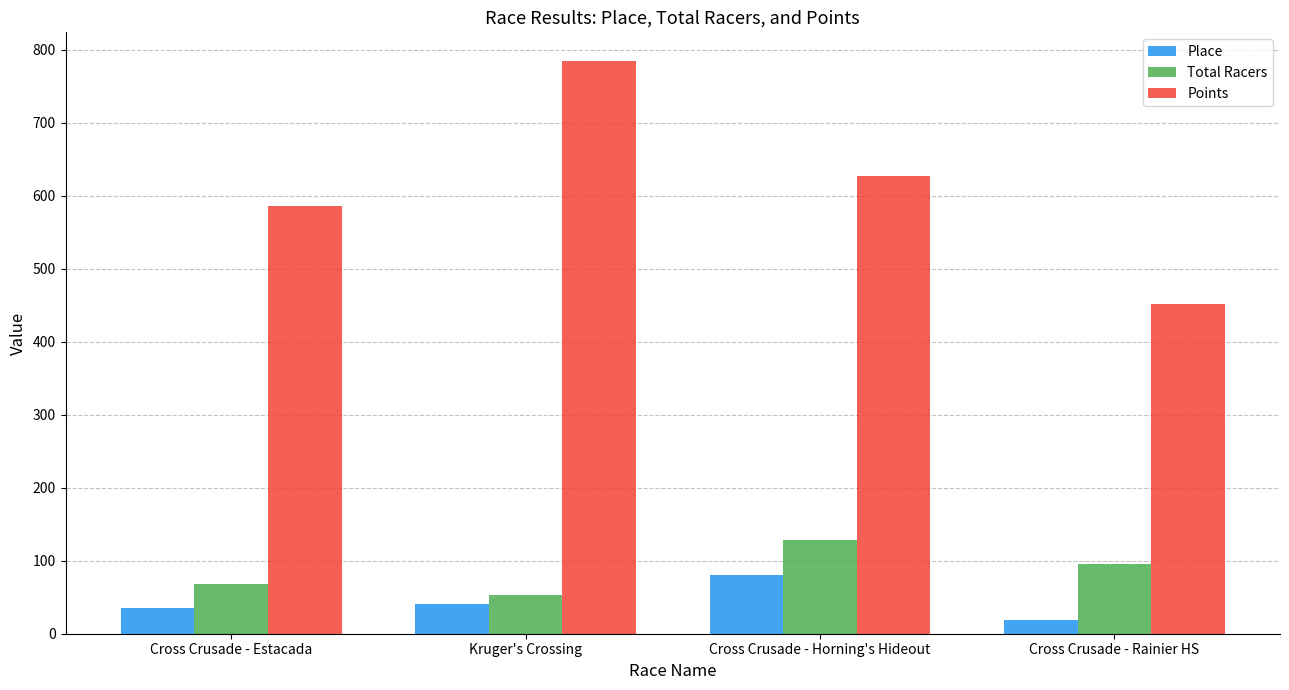

Is the value of Total Racers at Kruger's Crossing greater than the value of Place at Cross Crusade - Estacada?

Yes